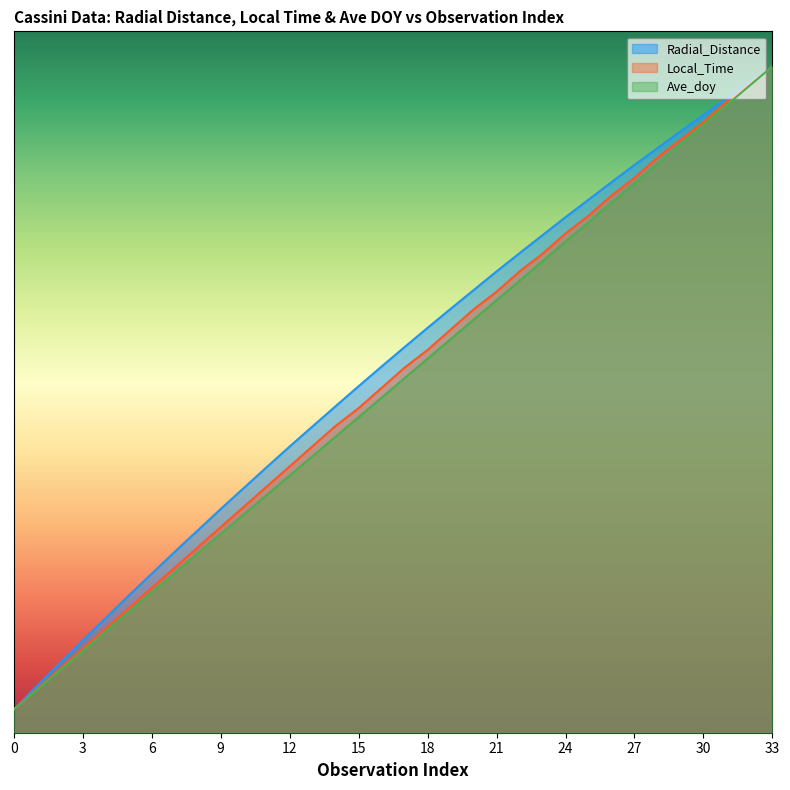

True or false: Ave_doy and Radial_Distance intersect in this chart.

False